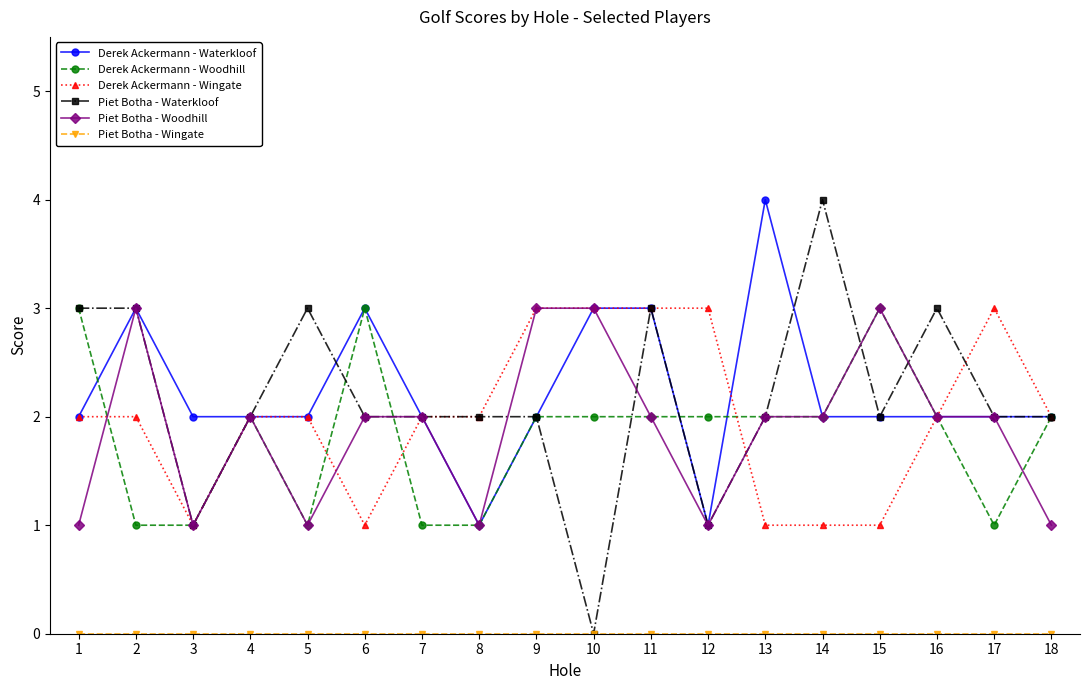

At which category is the sum across all series the highest?

11